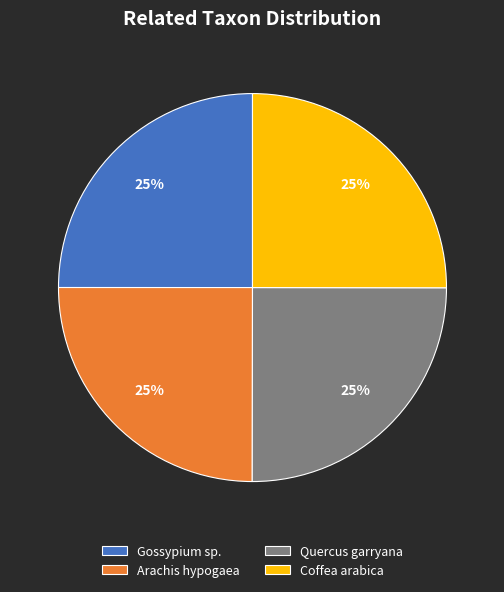

Is Arachis hypogaea the majority of the pie?

No